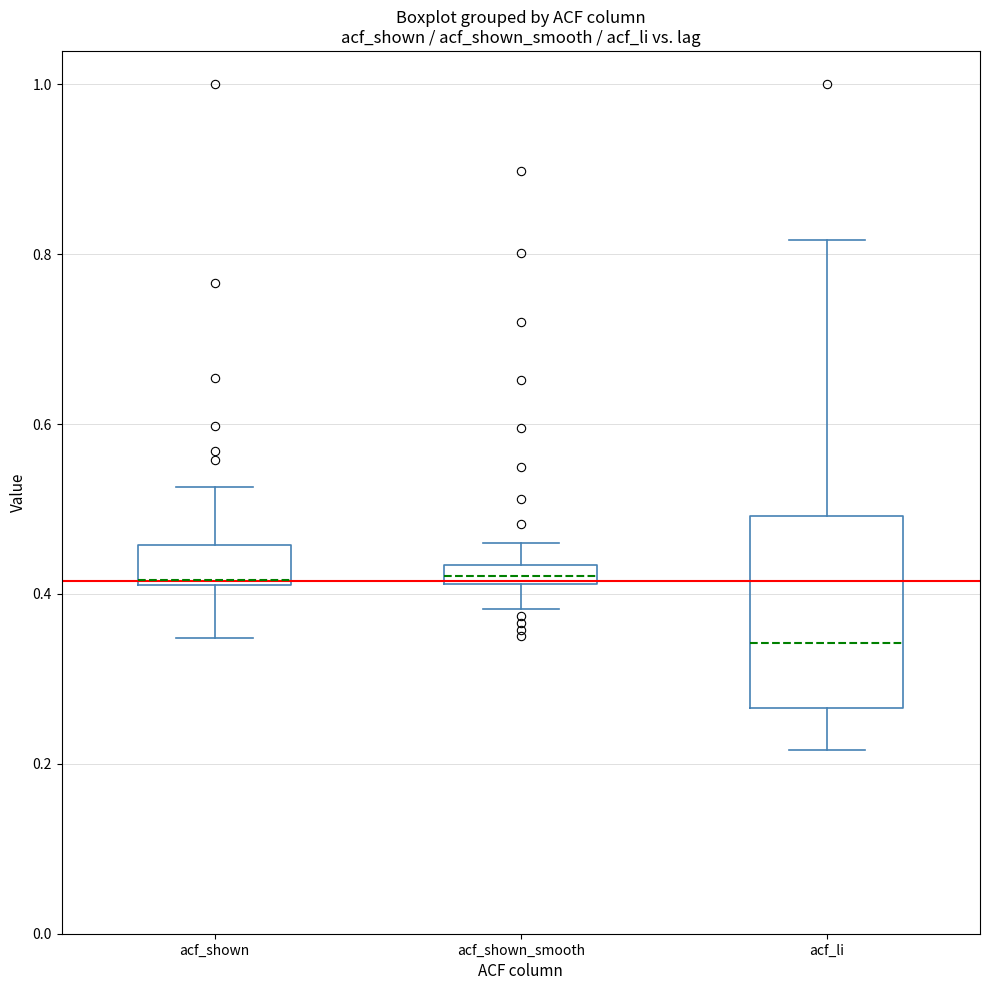

Which box's median line is the lowest?

acf_li